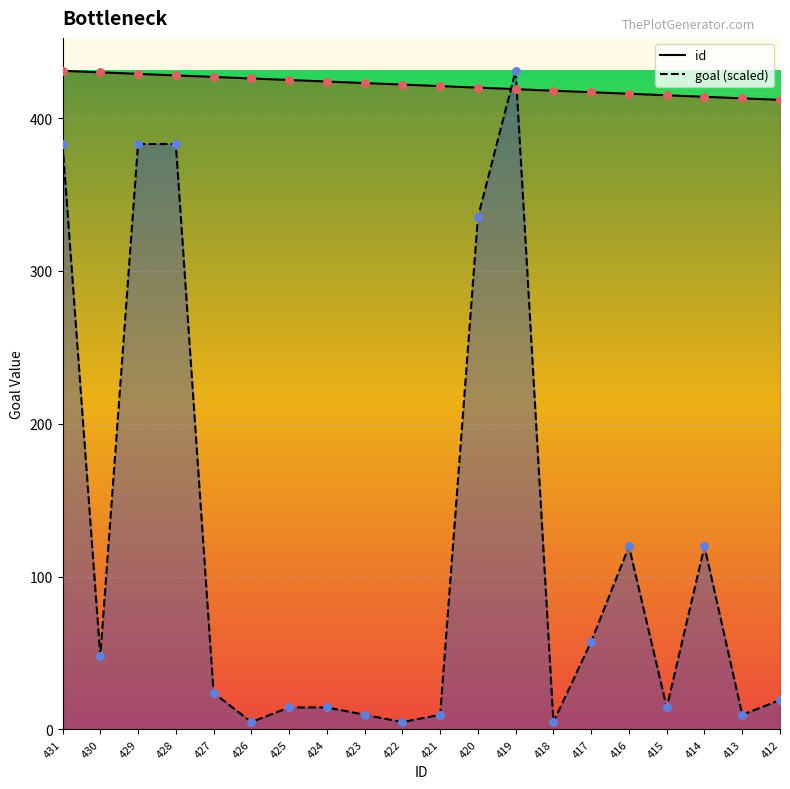

Which series contains the highest Y value?

id